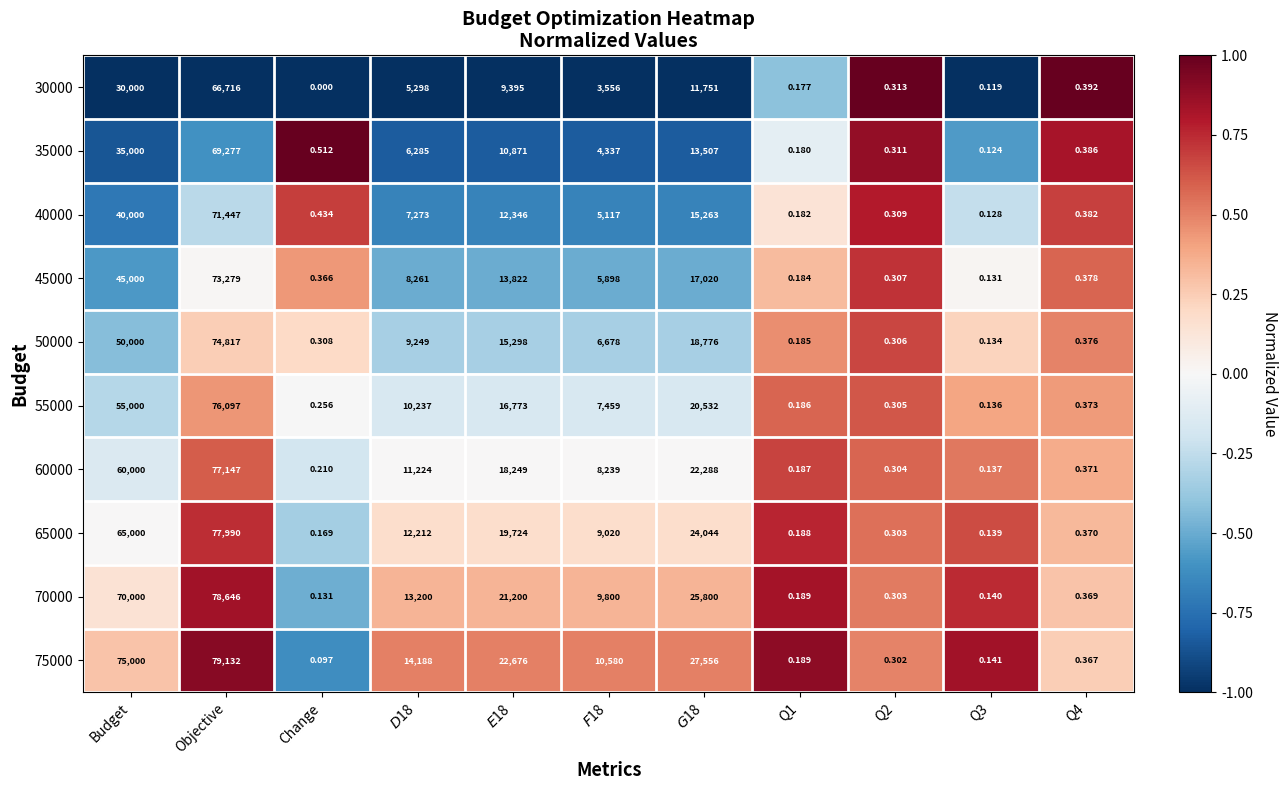

Is the value of 60000 at Budget greater than the value of 50000 at Objective?

No